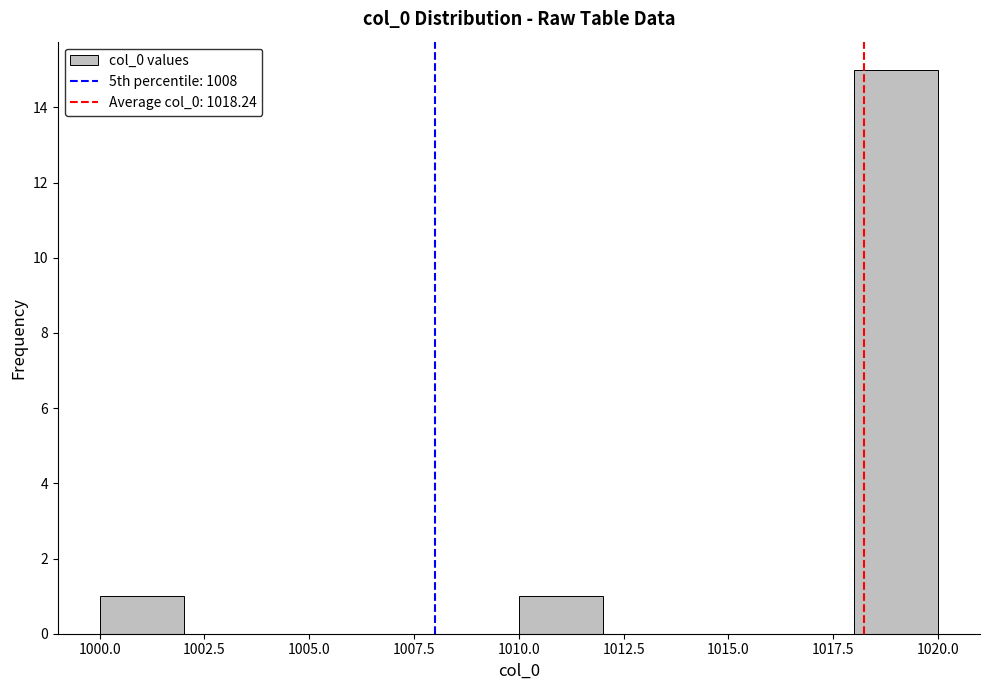

Reading left to right, transcribe this chart: for each bar, give the range it covers on the x-axis and its height. The values are not printed on the chart, so give them approximately, as read against the axis.

1000 to 1002: 1
1002 to 1004: 0
1004 to 1006: 0
1006 to 1008: 0
1008 to 1010: 0
1010 to 1012: 1
1012 to 1014: 0
1014 to 1016: 0
1016 to 1018: 0
1018 to 1020: 15